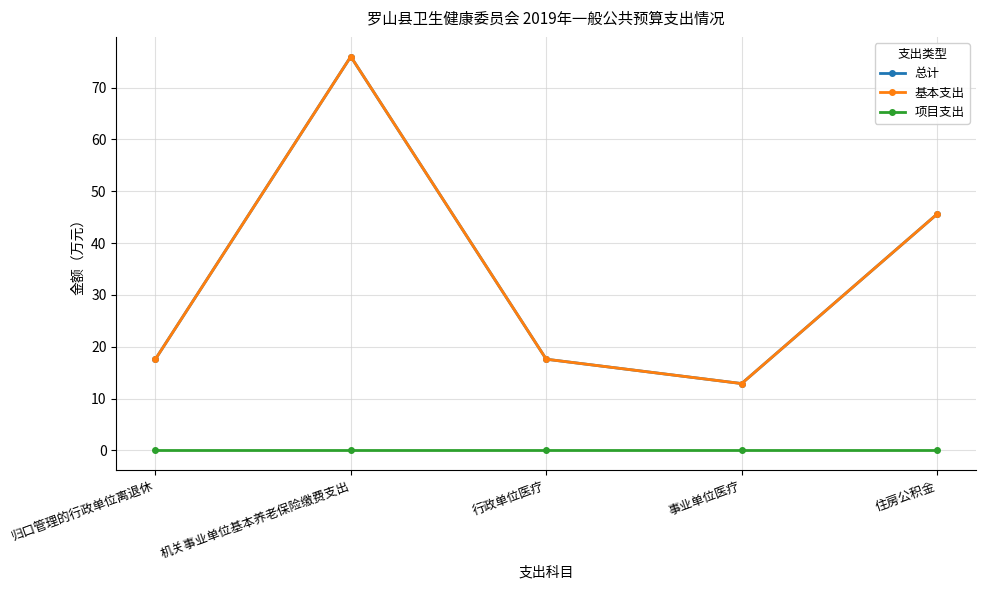

Which series has the largest range (max minus min)?

总计